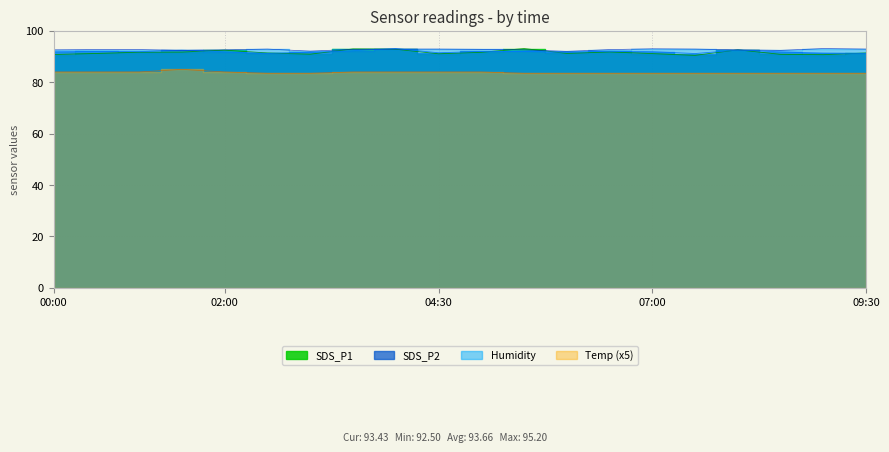

True or false: SDS_P1 has a value of 91.4 at 02:30.

True